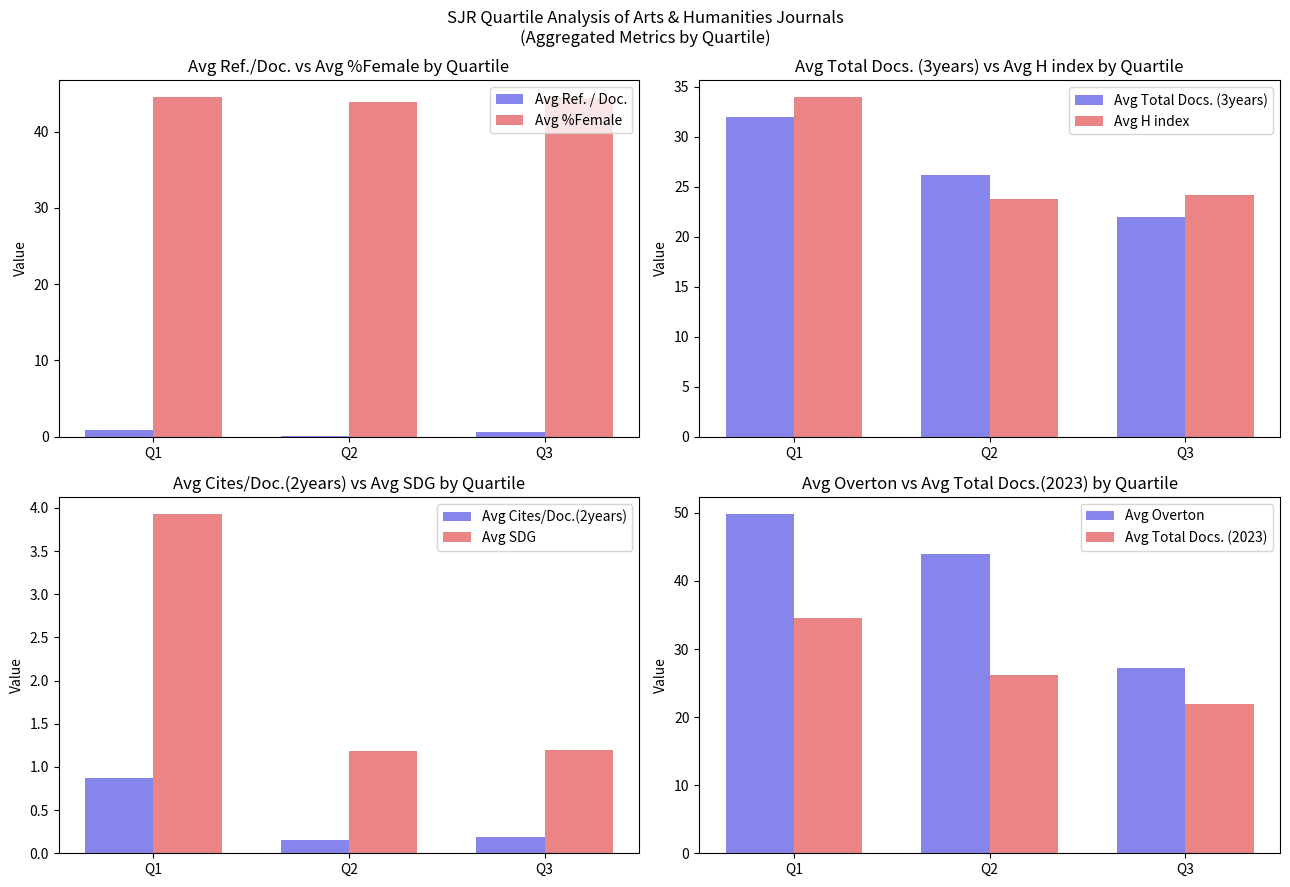

Is the value of Avg Ref. / Doc. at Q2 greater than the value of Avg %Female at Q3?

No